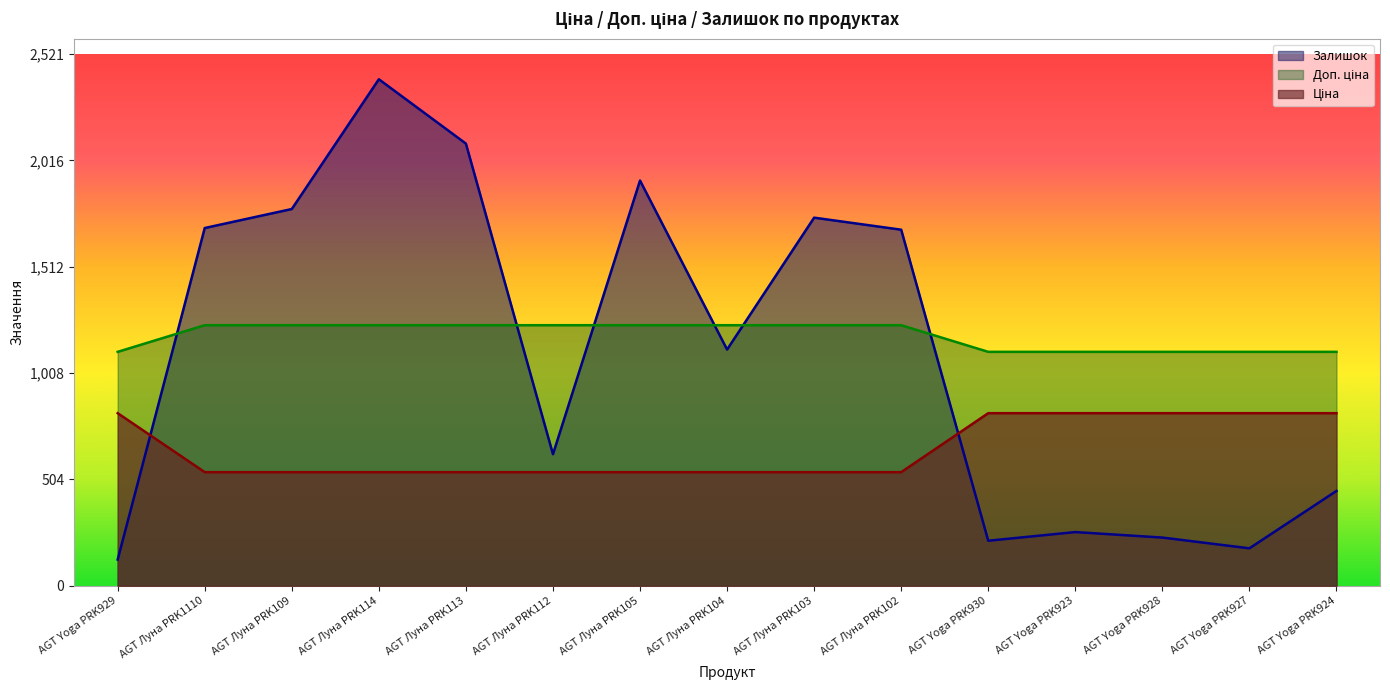

The Ціна series shows 329.4 at AGT Луна PRK103. True or false?

False